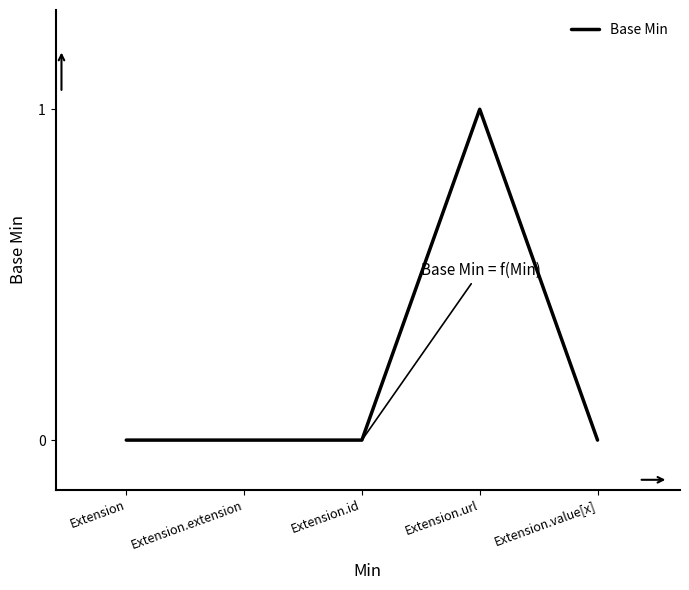

What is the maximum value shown in the chart?

1